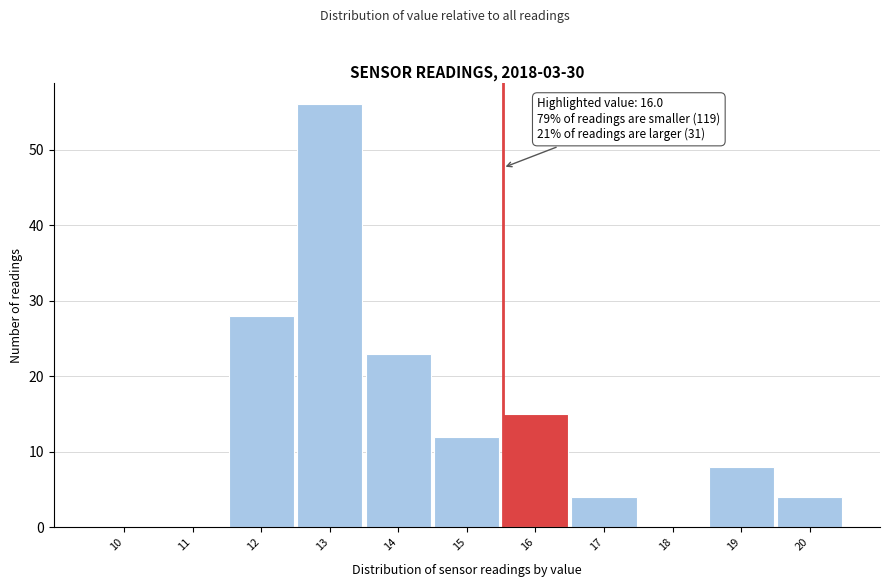

Reading right to left, list all the values displayed in this chart.

20=4	19=8	18=0	17=4	16=15	15=12	14=23	13=56	12=28	11=0	10=0